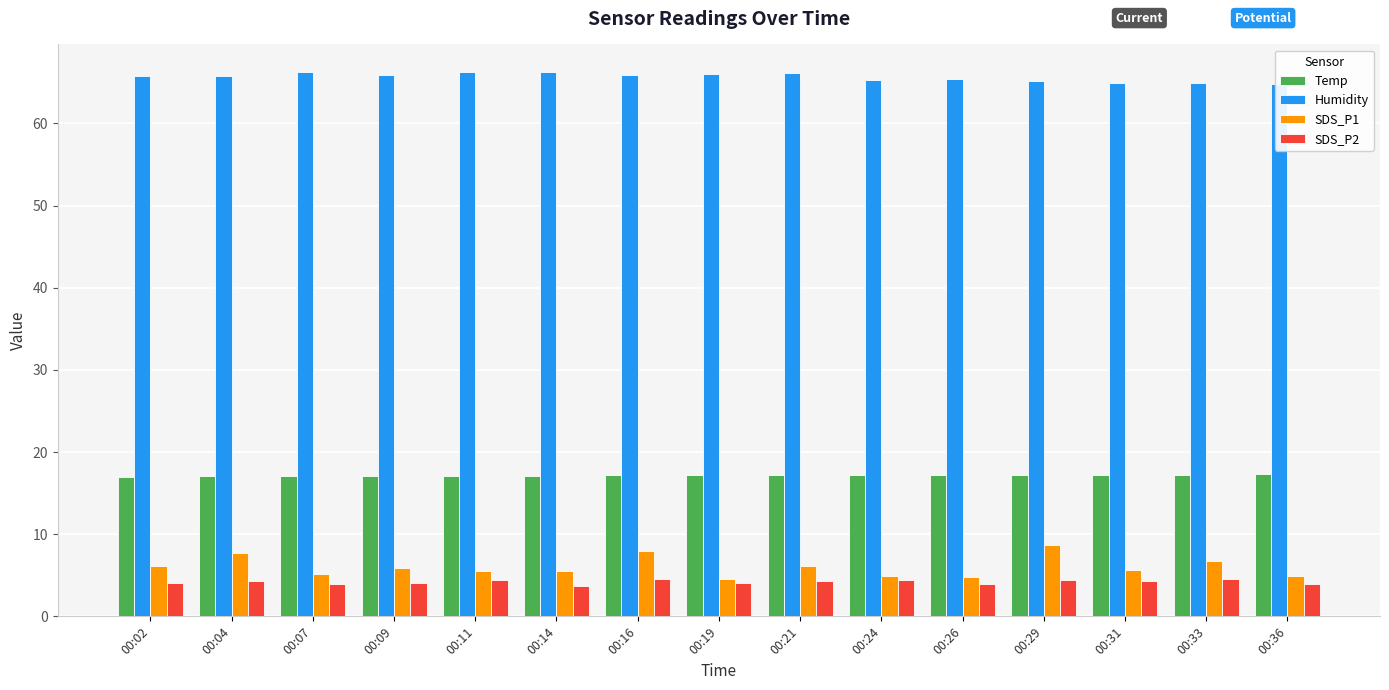

Reading left to right, list all the values displayed in this chart.

Temp: 00:02=17.0	00:04=17.1	00:07=17.1	00:09=17.1	00:11=17.1	00:14=17.1	00:16=17.2	00:19=17.2	00:21=17.2	00:24=17.2	00:26=17.2	00:29=17.2	00:31=17.2	00:33=17.2	00:36=17.3
Humidity: 00:02=65.8	00:04=65.8	00:07=66.2	00:09=65.9	00:11=66.2	00:14=66.3	00:16=65.9	00:19=66.0	00:21=66.1	00:24=65.3	00:26=65.4	00:29=65.2	00:31=64.9	00:33=64.9	00:36=64.8
SDS_P1: 00:02=6.1	00:04=7.7	00:07=5.1	00:09=5.9	00:11=5.5	00:14=5.5	00:16=8.0	00:19=4.5	00:21=6.1	00:24=4.9	00:26=4.8	00:29=8.7	00:31=5.7	00:33=6.7	00:36=4.9
SDS_P2: 00:02=4.1	00:04=4.3	00:07=3.9	00:09=4.1	00:11=4.4	00:14=3.6	00:16=4.5	00:19=4.0	00:21=4.2	00:24=4.4	00:26=3.9	00:29=4.4	00:31=4.3	00:33=4.6	00:36=3.9